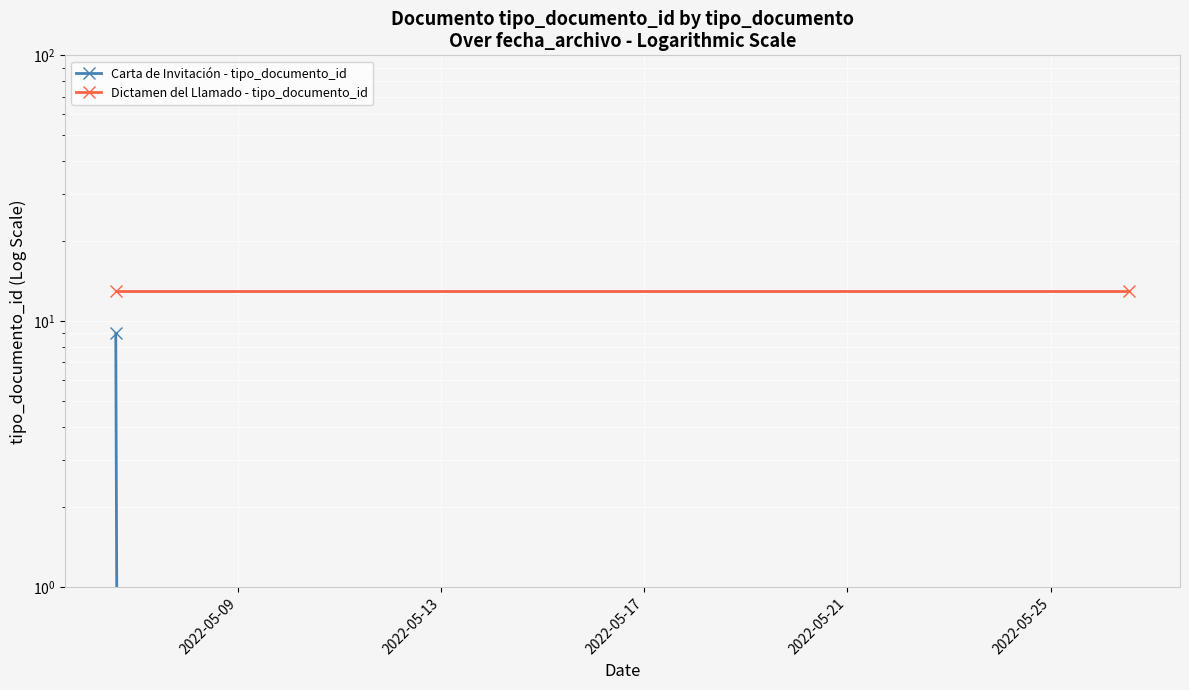

List the series in order of their overall mean, lowest first.

Carta de Invitación - tipo_documento_id, Dictamen del Llamado - tipo_documento_id